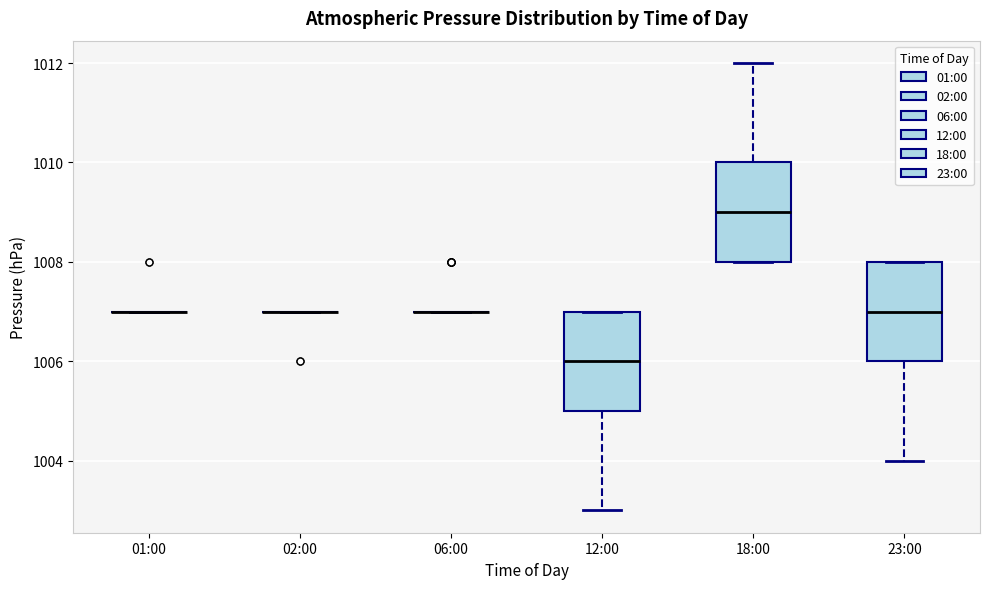

Reading left to right, transcribe this box plot: for each box, give where its median line is, the range the box spans, and where its two whiskers end, as read against the y-axis. The values are not printed on the chart, so give them approximately, as read against the axis.

01:00: box collapsed to a line at 1007, whiskers 1007 to 1007
02:00: box collapsed to a line at 1007, whiskers 1007 to 1007
06:00: box collapsed to a line at 1007, whiskers 1007 to 1007
12:00: median 1006, box 1005 to 1007, whiskers 1003 to 1007
18:00: median 1009, box 1008 to 1010, whiskers 1008 to 1012
23:00: median 1007, box 1006 to 1008, whiskers 1004 to 1008